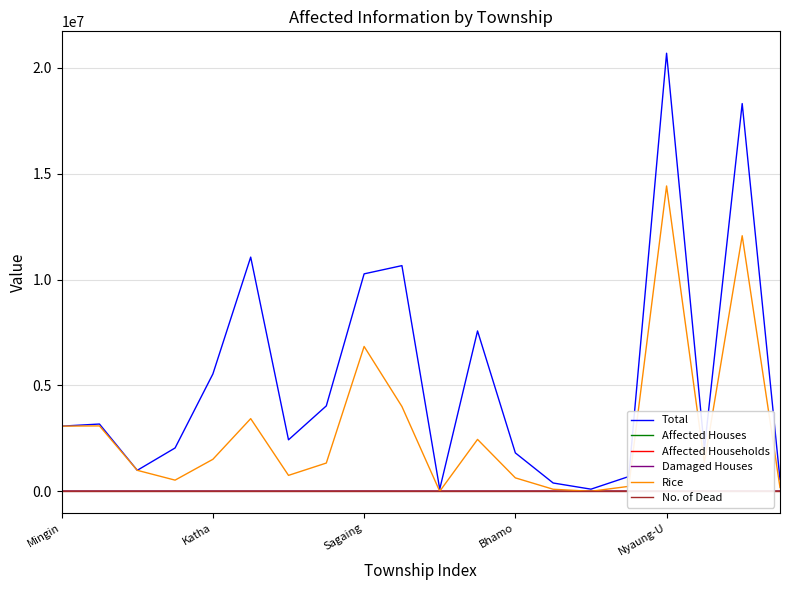

The value of Rice at Sagaing is 3410259. True or false?

False